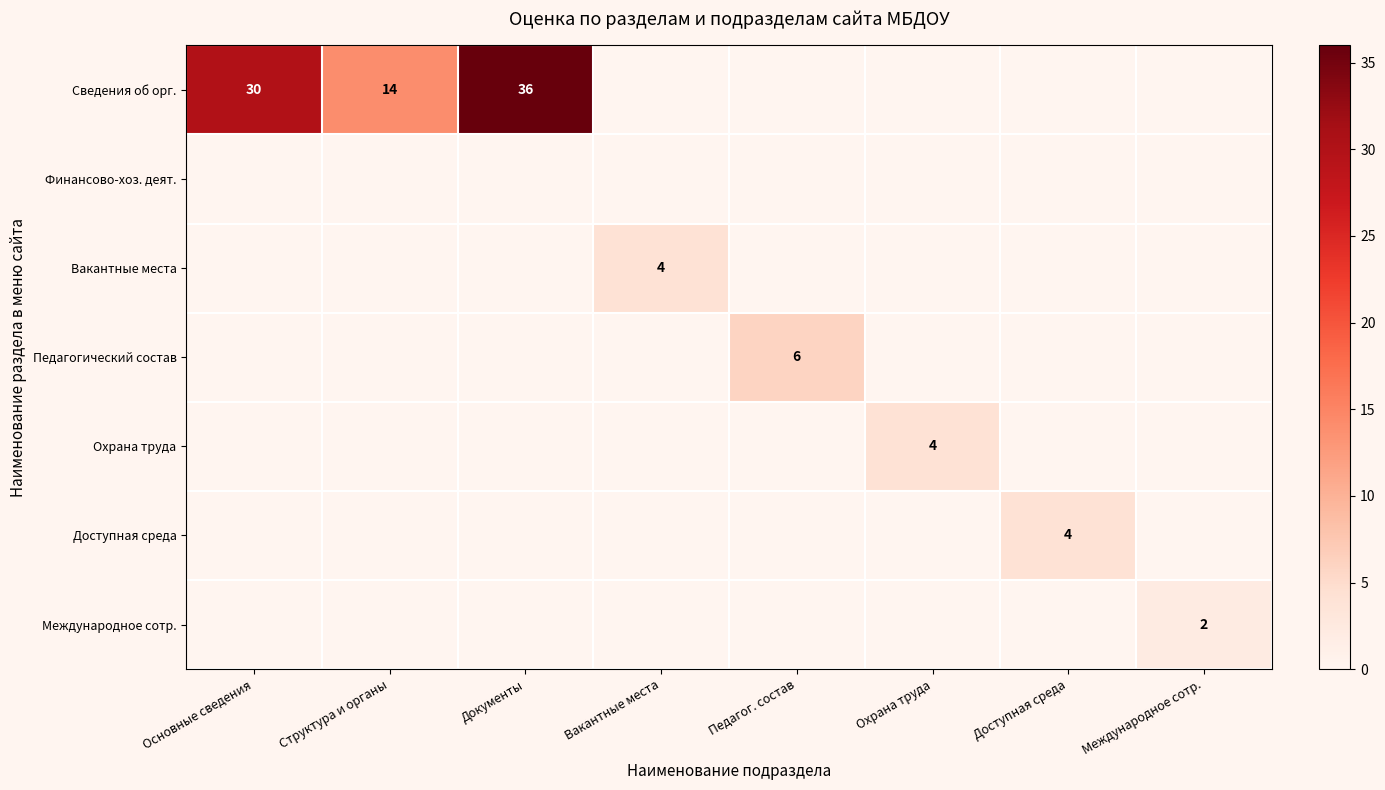

Is the value of Вакантные места at Вакантные места greater than the value of Сведения об орг. at Документы?

No